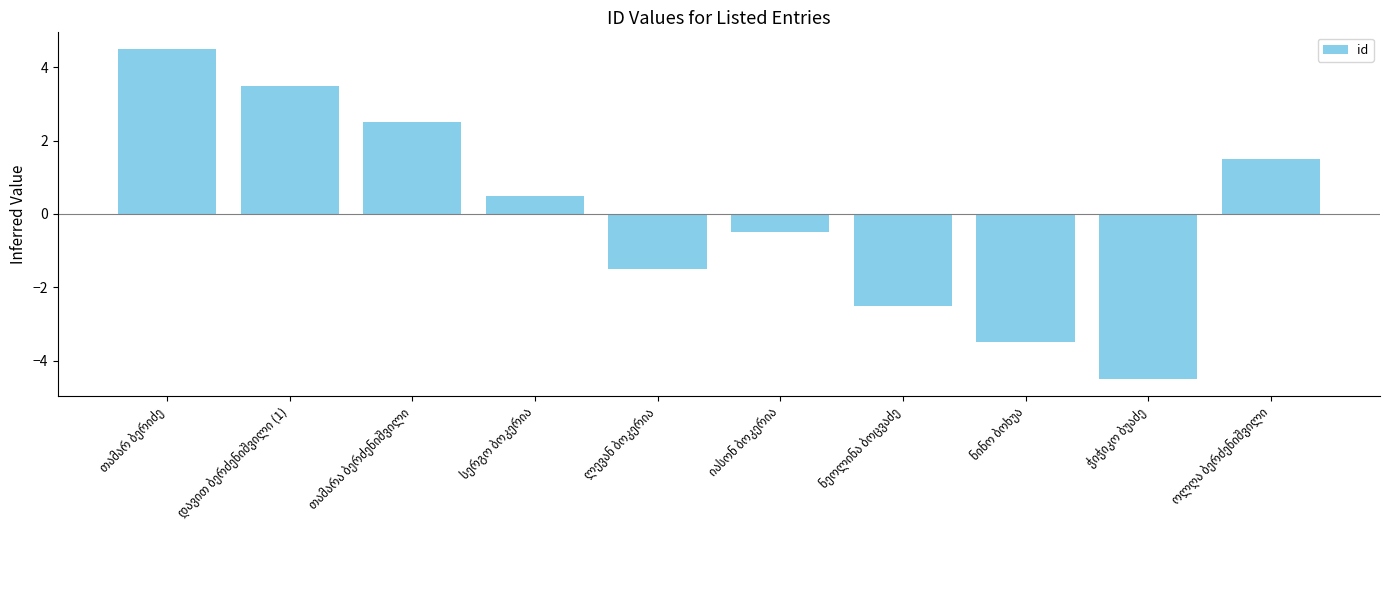

What is the minimum value shown in the chart?

-4.5